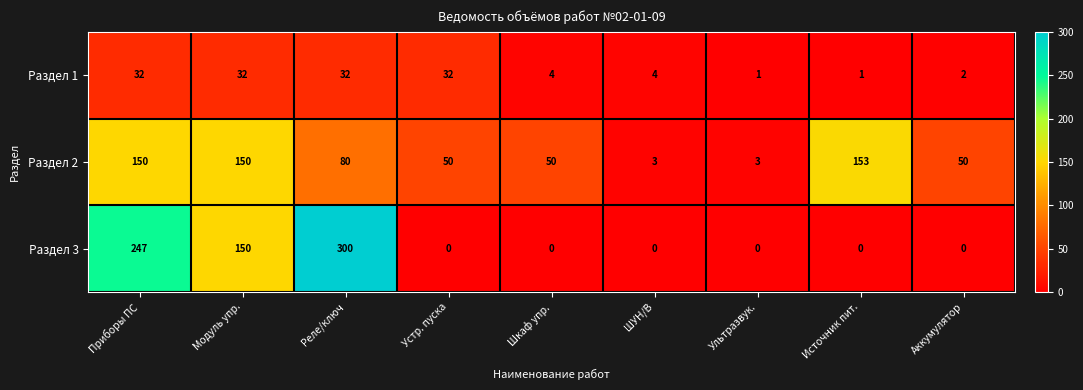

List the series in order of their peak value, highest first.

Раздел 3, Раздел 2, Раздел 1